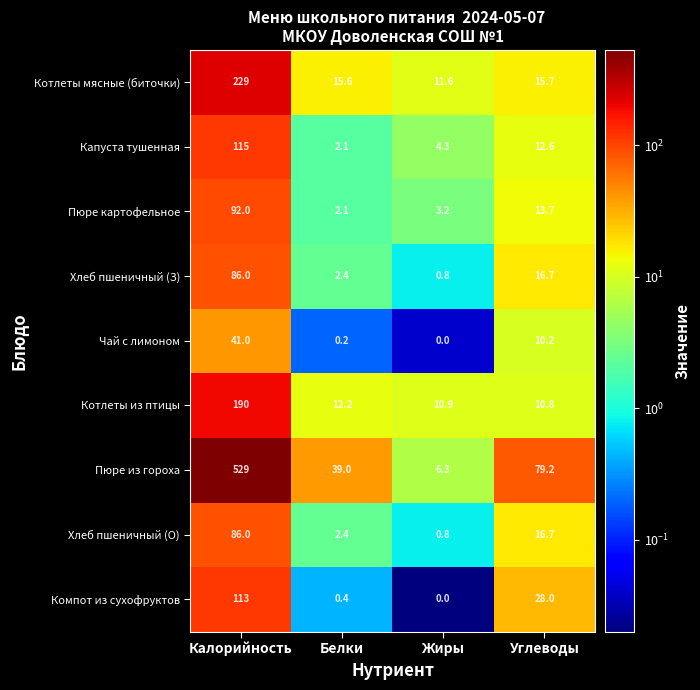

What is the highest value of the Котлеты из птицы series?

190.0